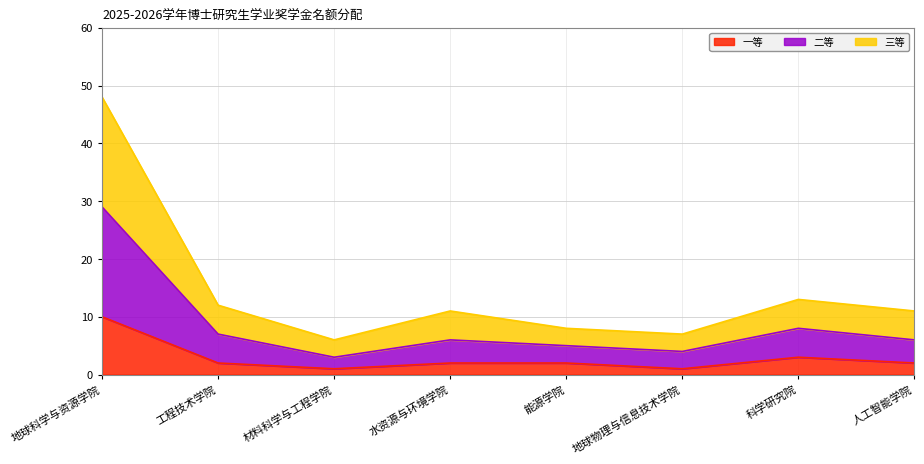

What is the difference between the maximum and minimum values in the 一等 series?

9